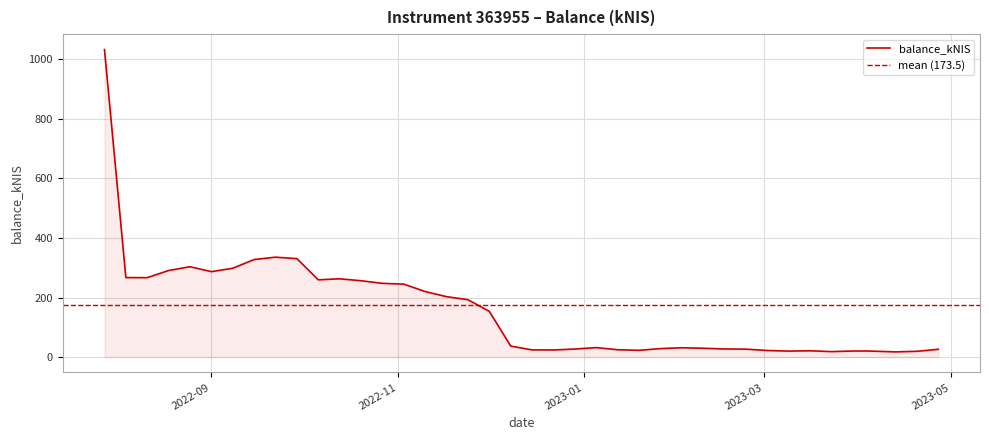

Reading left to right, list all the values displayed in this chart.

1032.5	267.1	266.7	290.8	303.4	287.0	298.3	327.6	335.5	330.6	259.5	262.9	256.4	247.7	245.1	220.1	203.0	192.8	153.6	37.1	24.3	24.0	27.1	32.0	24.8	22.8	28.6	31.5	29.8	27.4	26.8	22.2	20.2	21.3	18.5	20.4	20.6	17.6	19.6	26.3